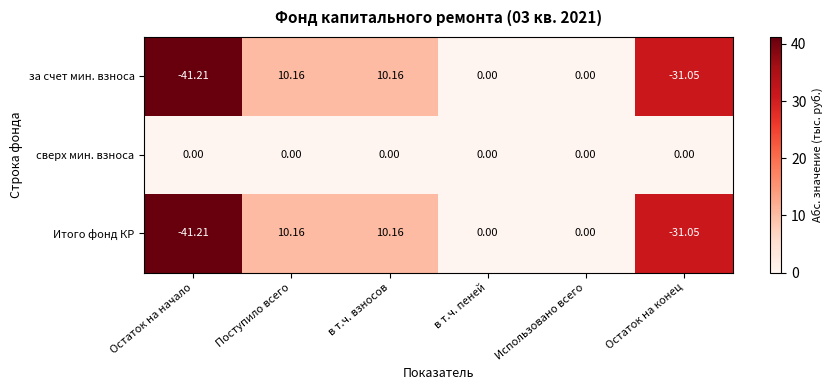

How many negative values does the Итого фонд КР series have?

2